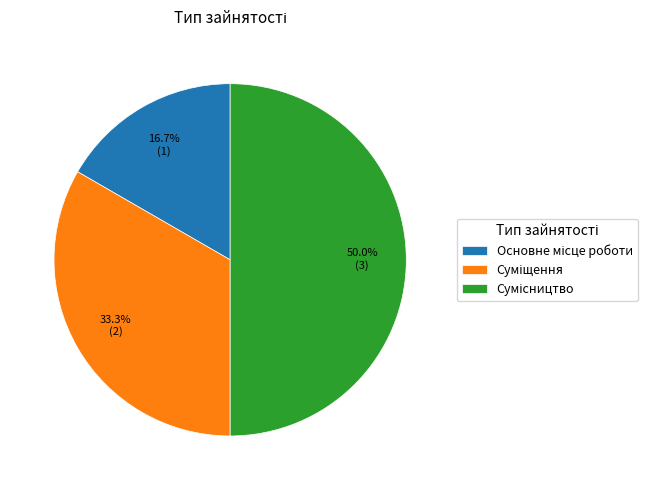

Is there any slice that represents more than half of the pie?

No